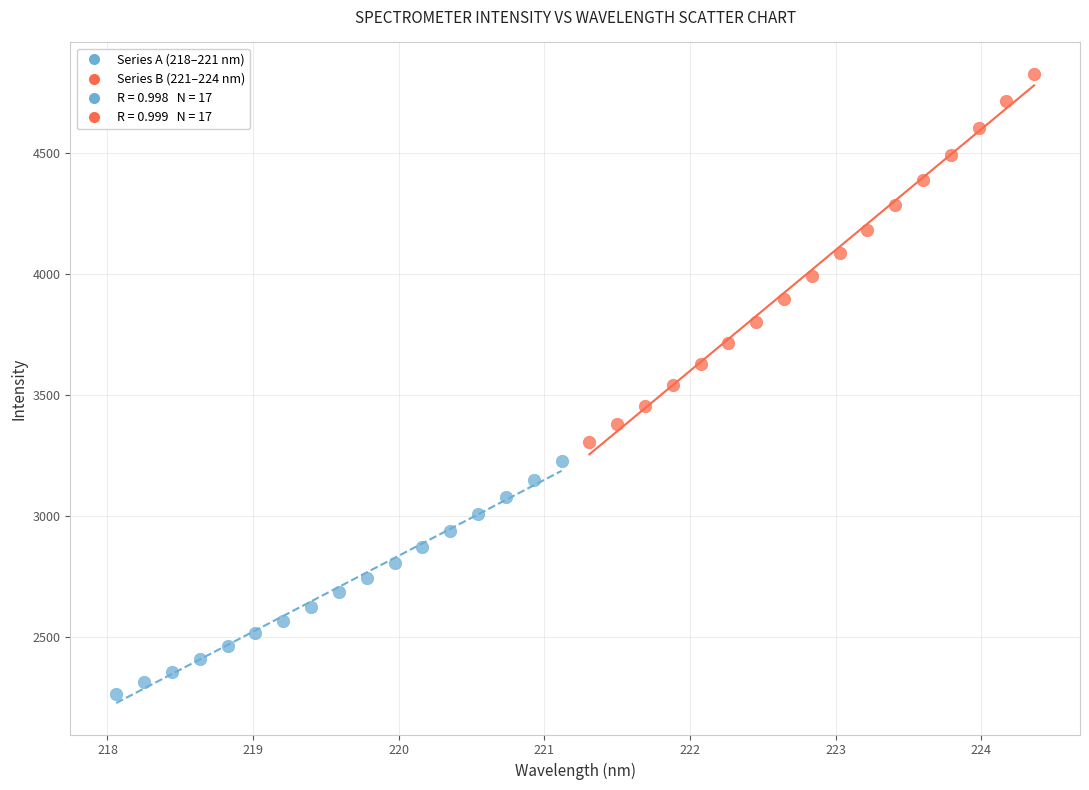

Which series reaches the minimum Y coordinate?

Series A (218–221 nm)